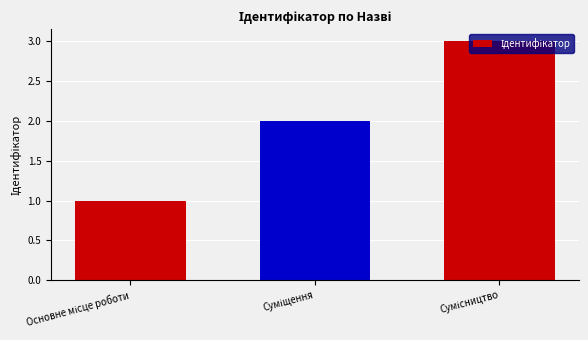

What is the sum of all values?

6